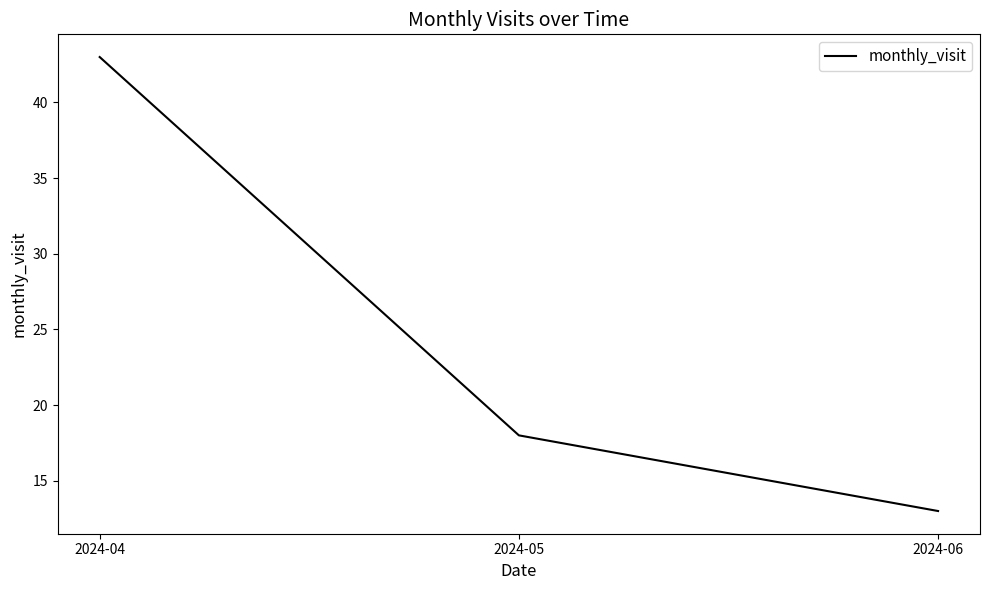

What is the difference between the maximum and minimum values?

30